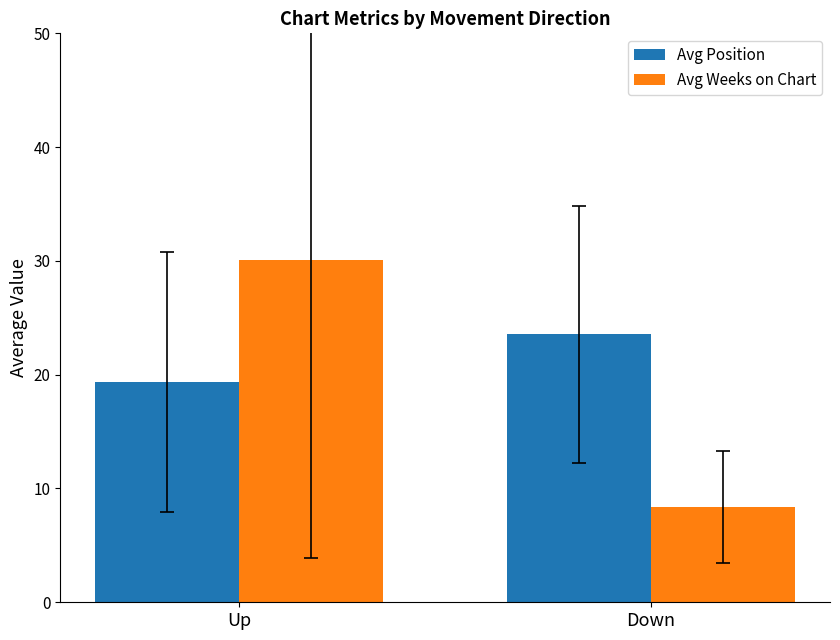

Is it true that Avg Weeks on Chart equals 2.9 at Down?

False